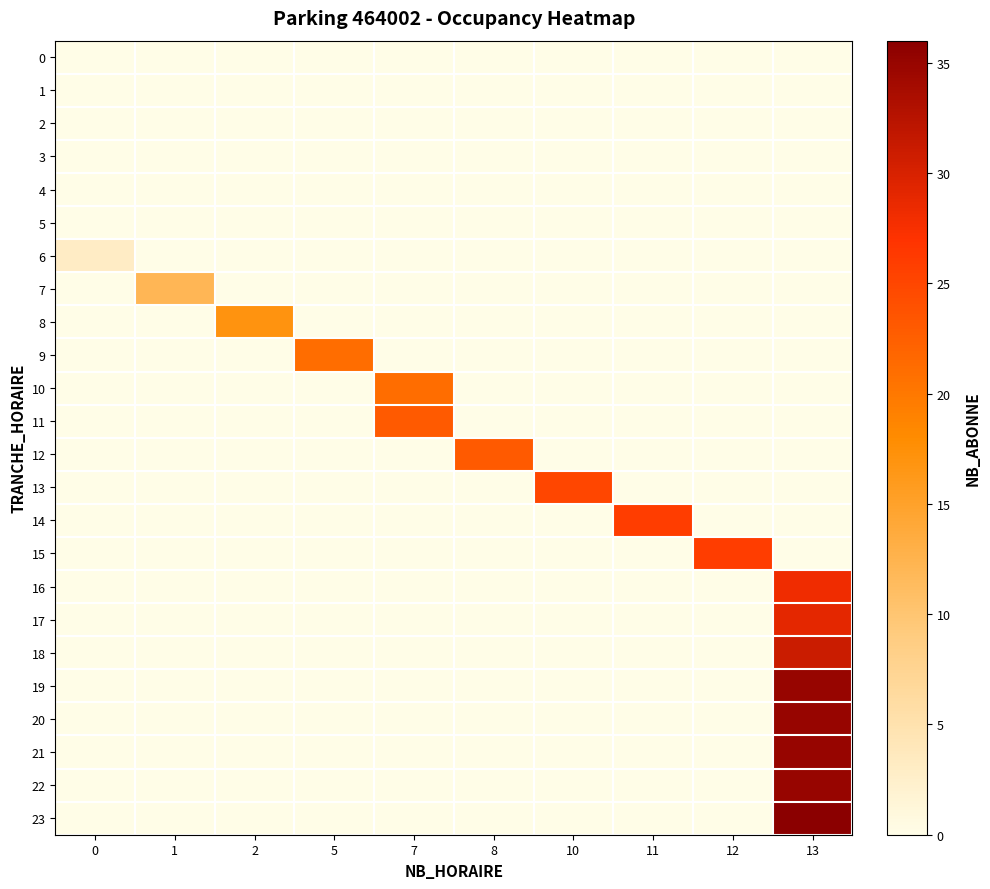

Count the number of data series in this chart.

24